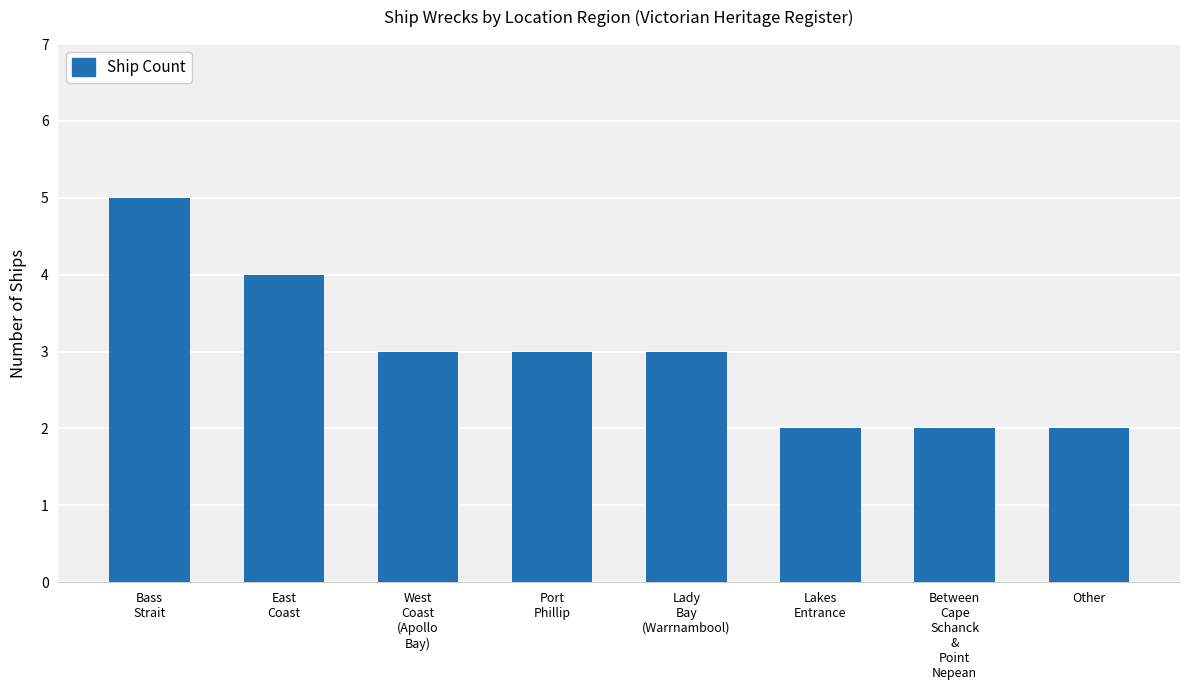

Reading left to right, list all the values displayed in this chart.

5	4	3	3	3	2	2	2